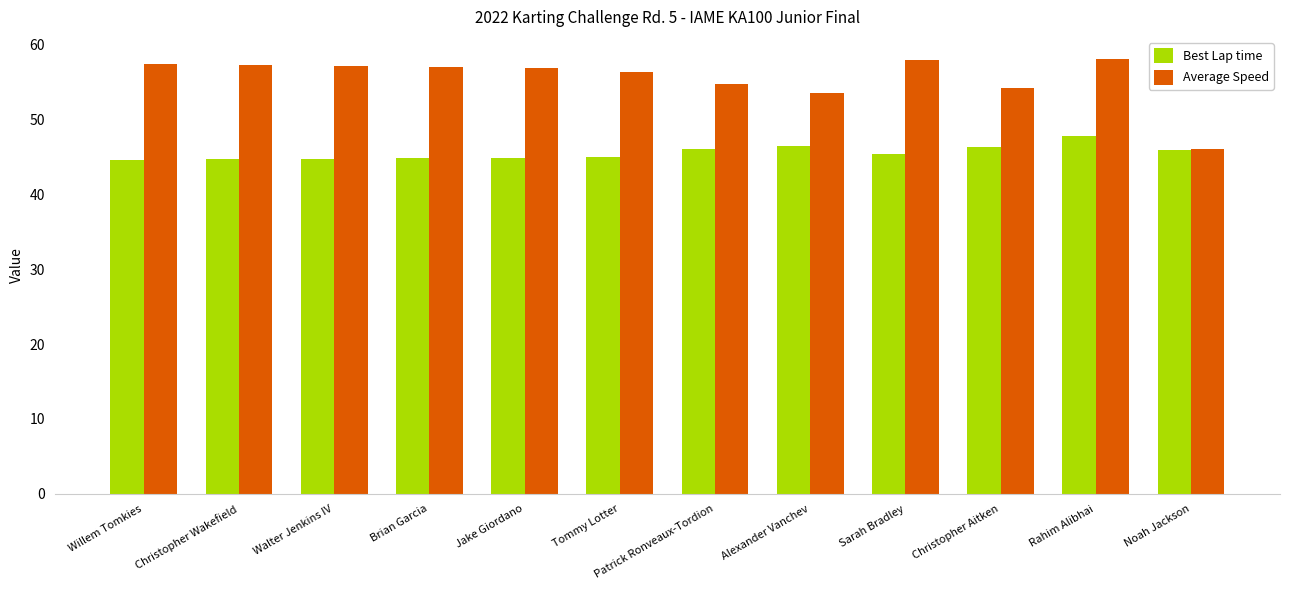

True or false: Best Lap time has a value of 45.0 at Tommy Lotter.

True